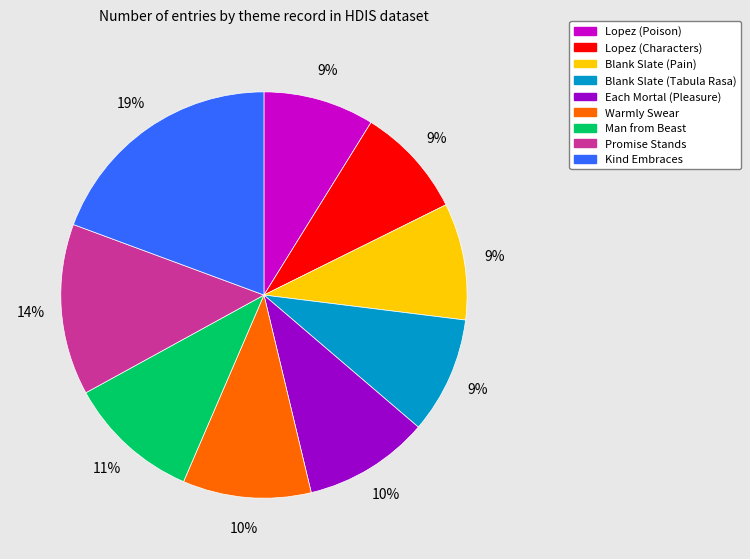

What is the largest slice in the pie chart?

Kind Embraces